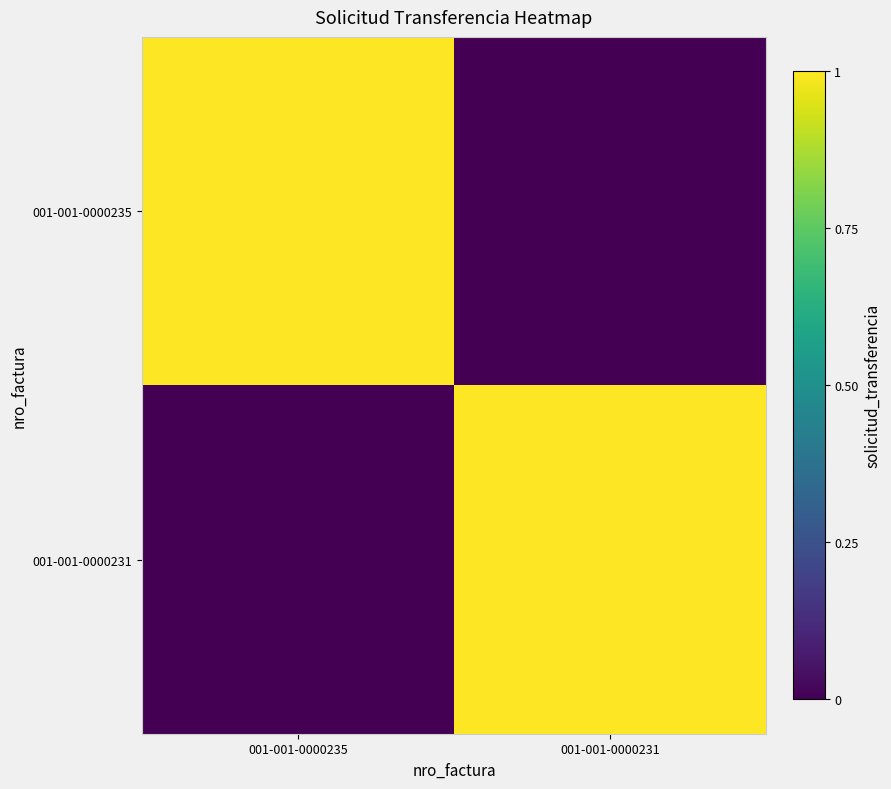

Which label corresponds to the largest value in the chart?

001-001-0000235